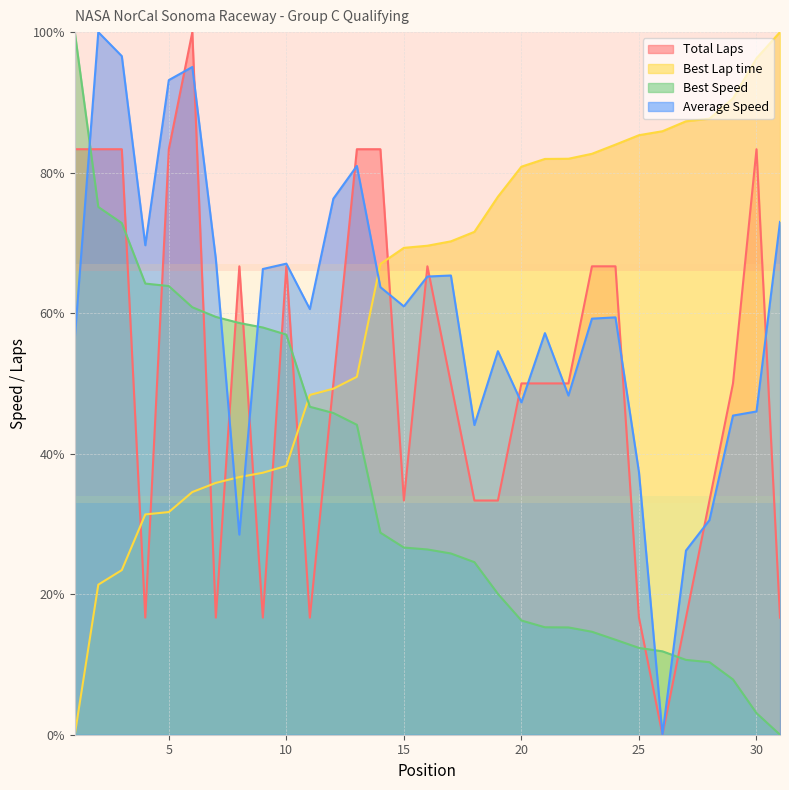

What are all the series names shown in the legend?

Total Laps, Best Lap time, Best Speed, Average Speed